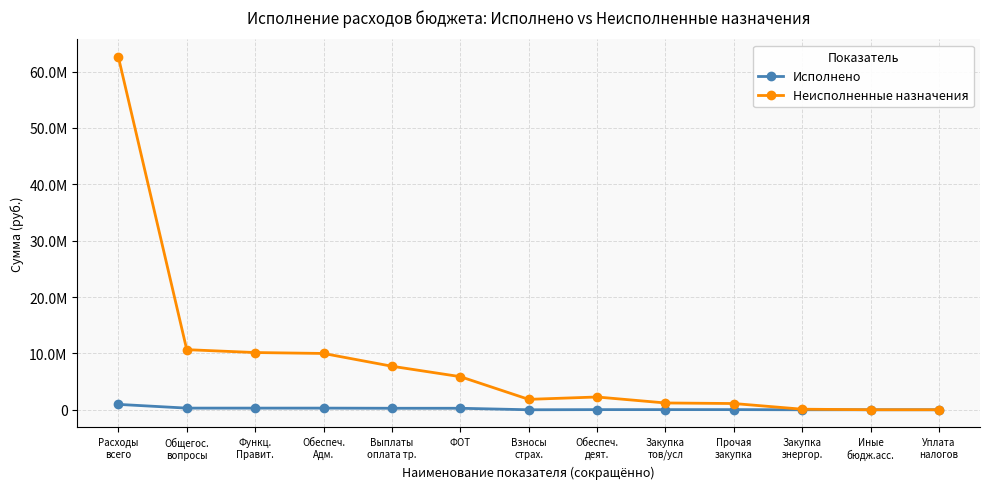

Is this an area chart (filled region under the line)?

No